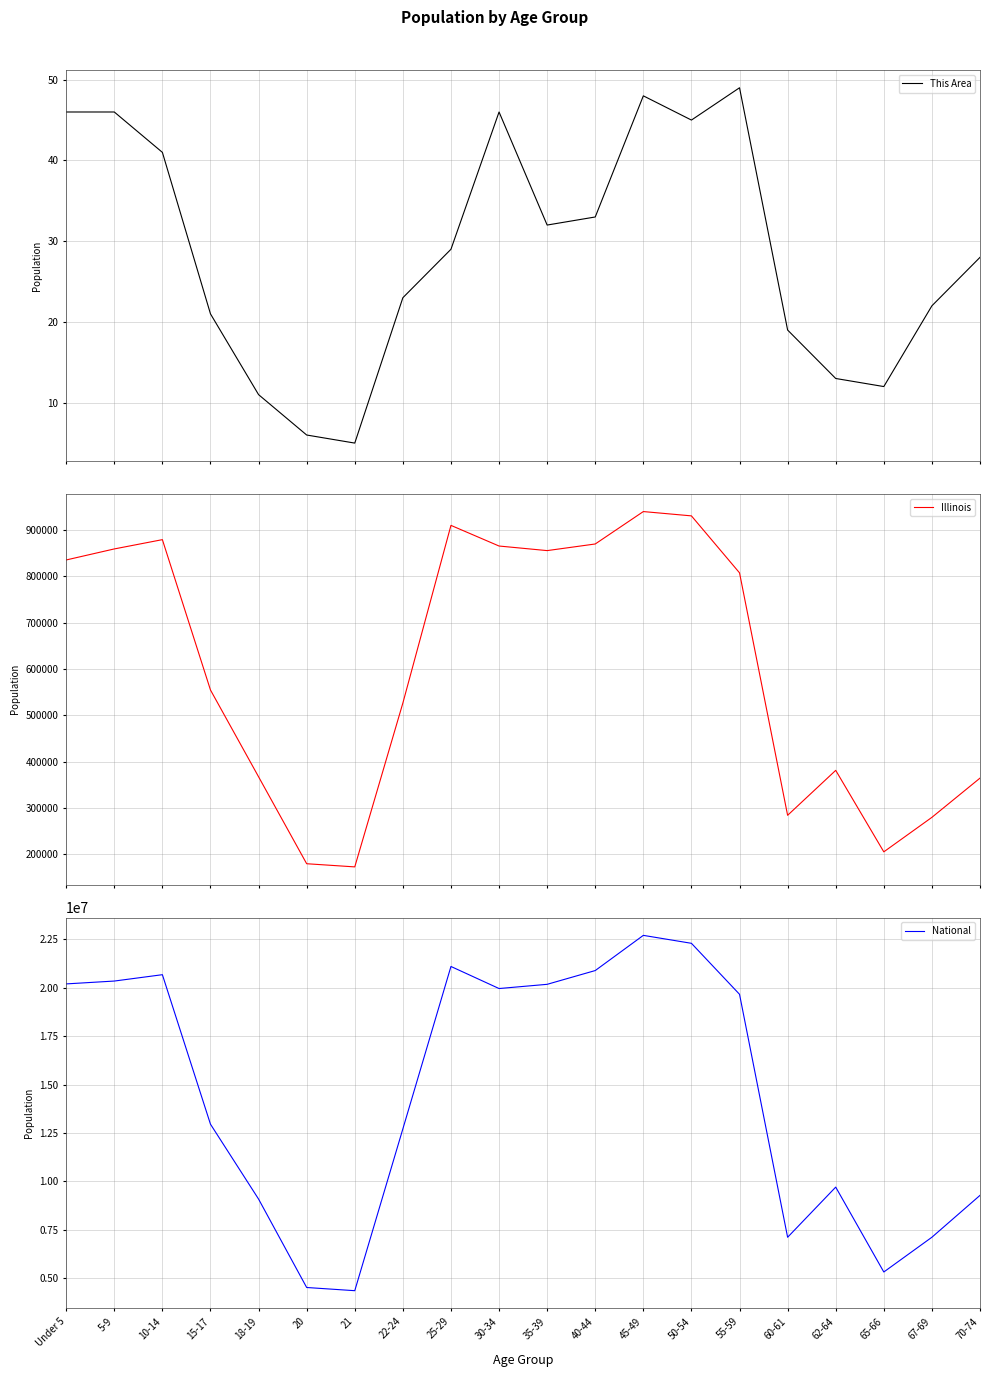

Is it true that National equals 32583050 at 50-54?

False